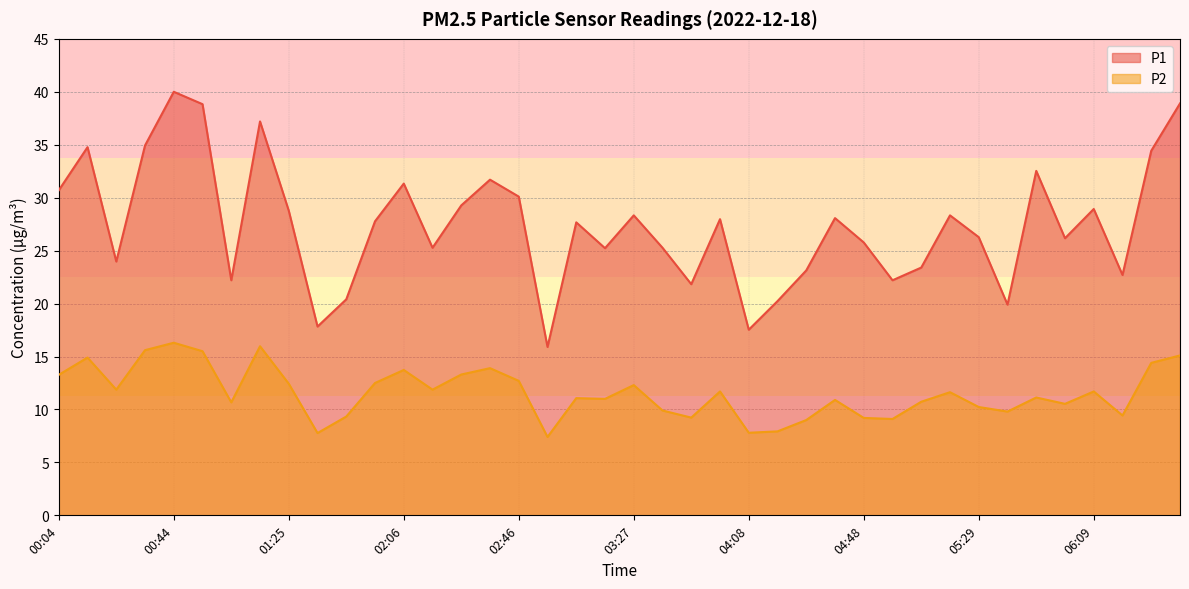

Where is the first local minimum for P1?

00:24